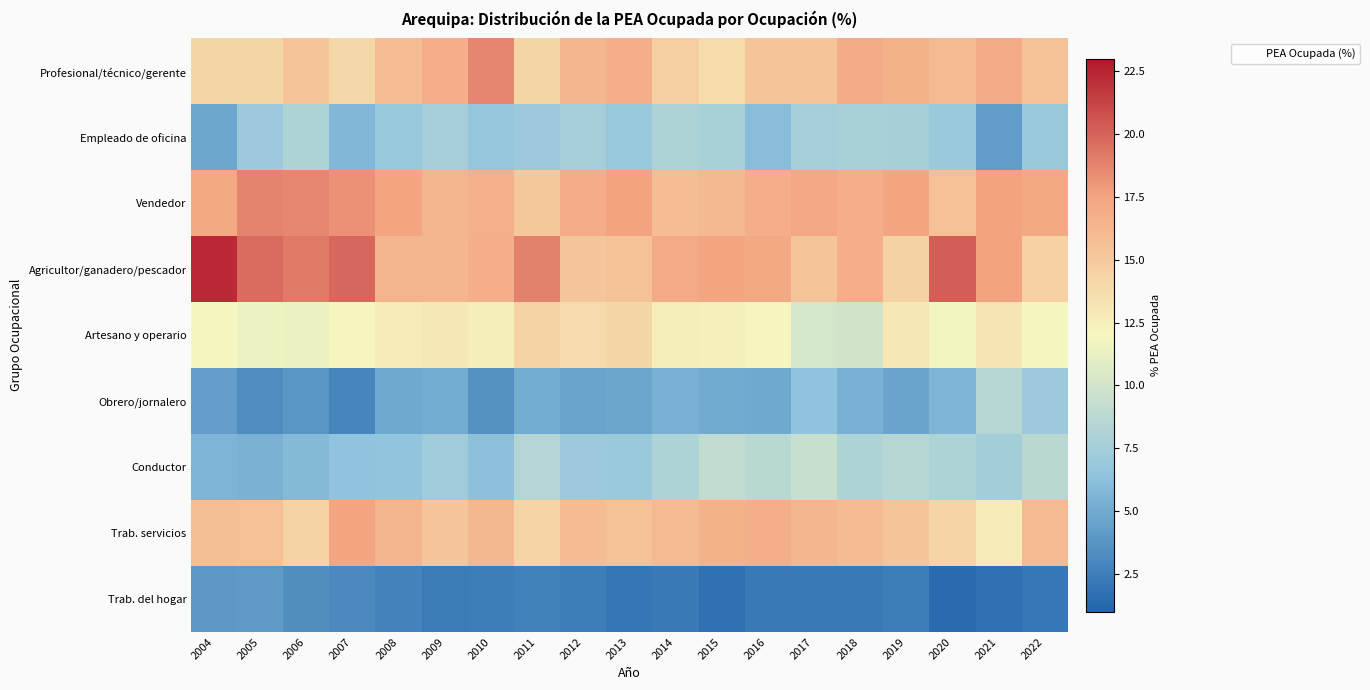

At how many categories does at least one series exceed 18?

7